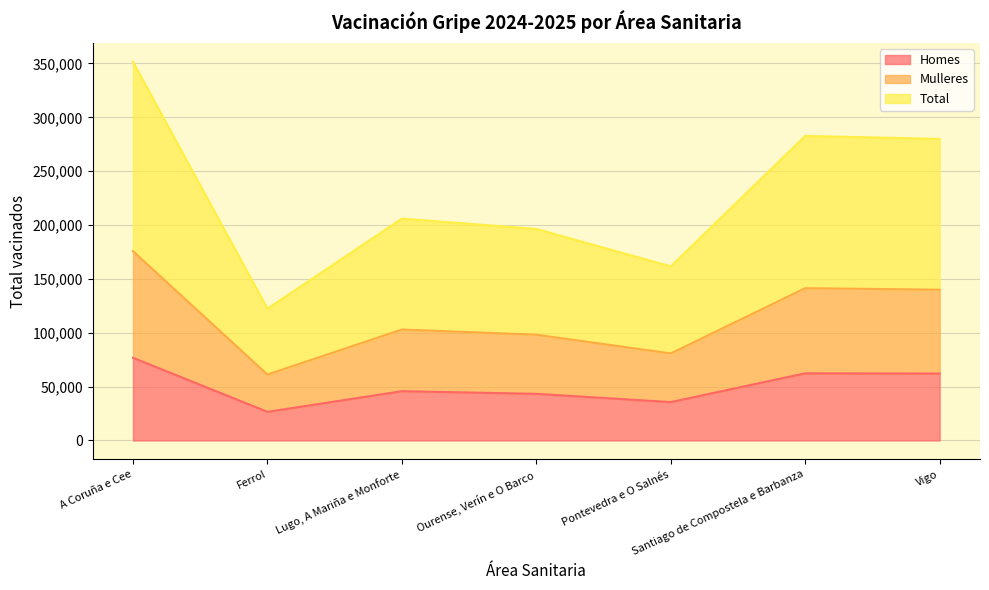

At which category does Homes reach its first local peak?

Lugo, A Mariña e Monforte